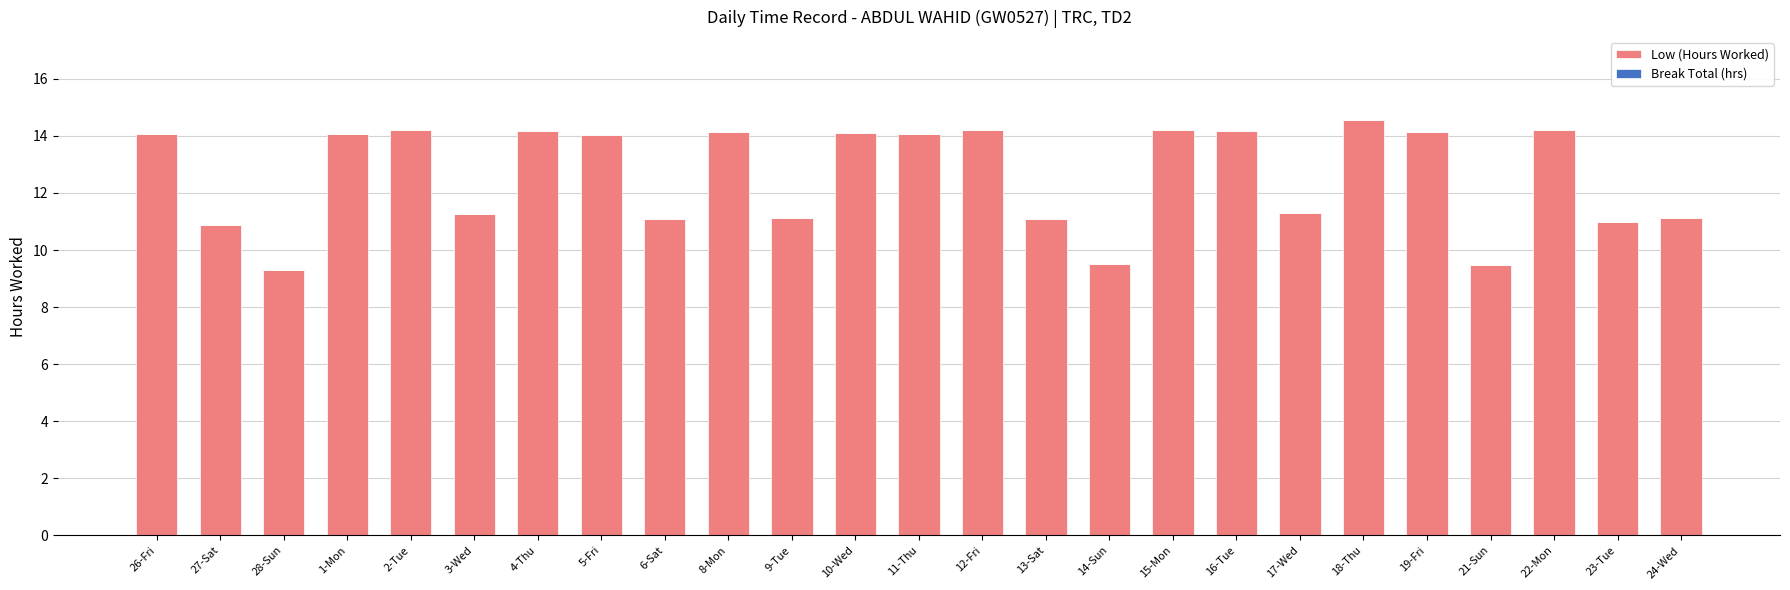

What is the difference between the second highest and minimum values?

4.9